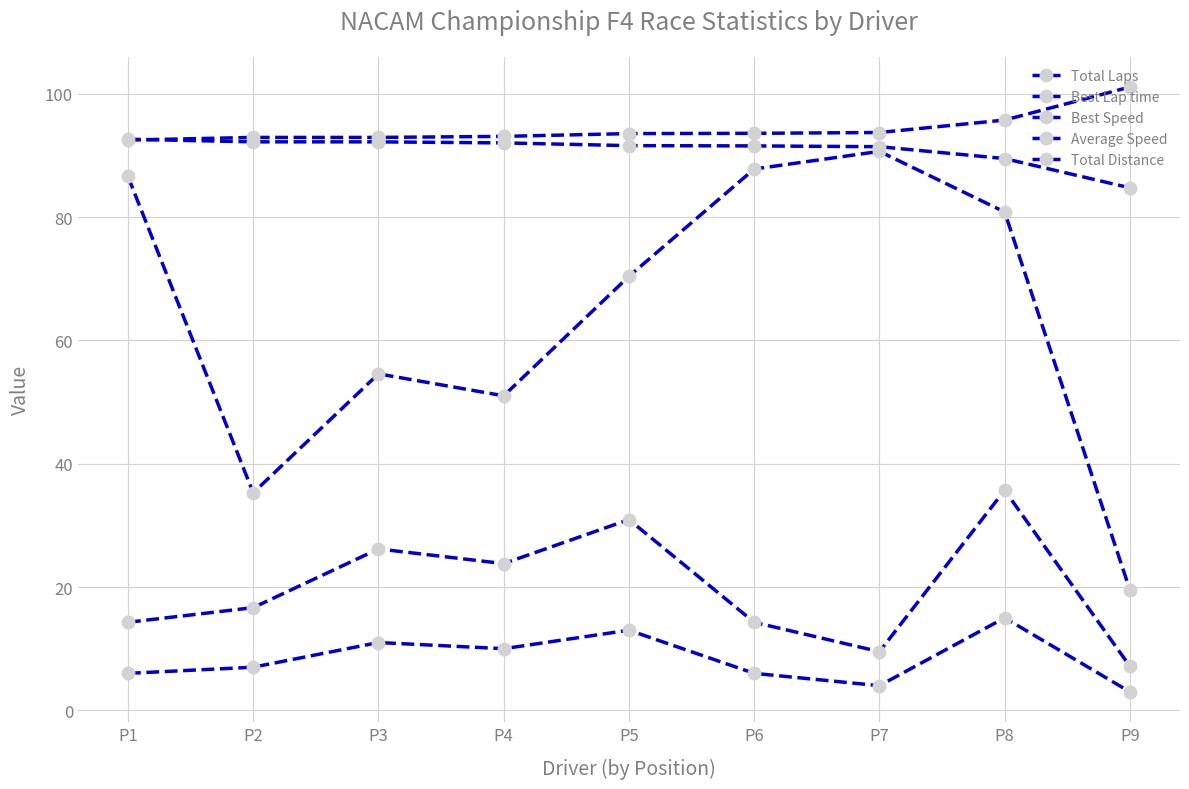

Rank the series by their maximum value, from lowest to highest.

Total Laps, Total Distance, Average Speed, Best Speed, Best Lap time